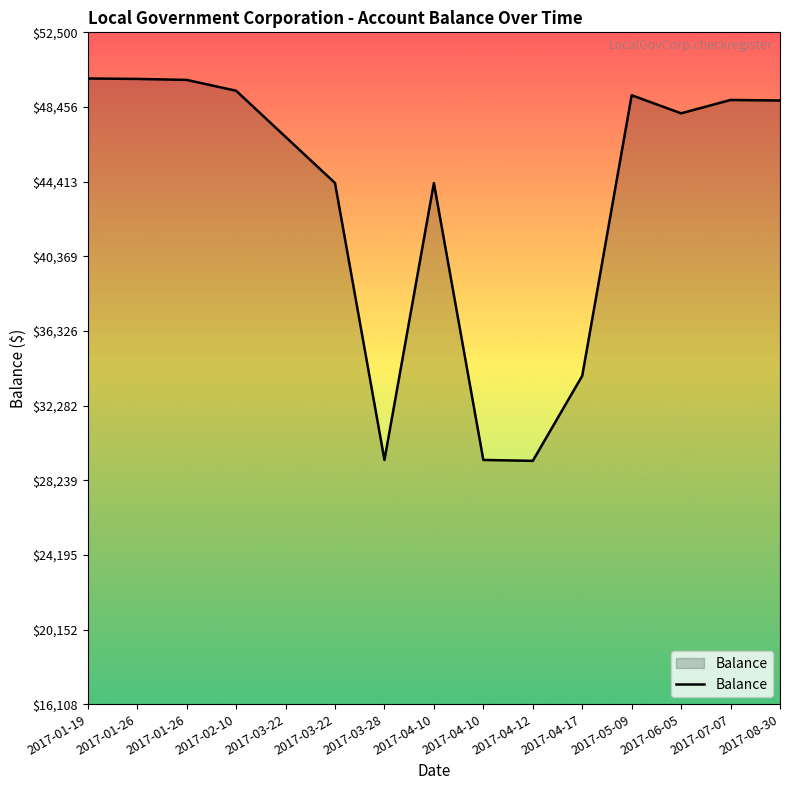

Does the chart have visible grid lines?

No